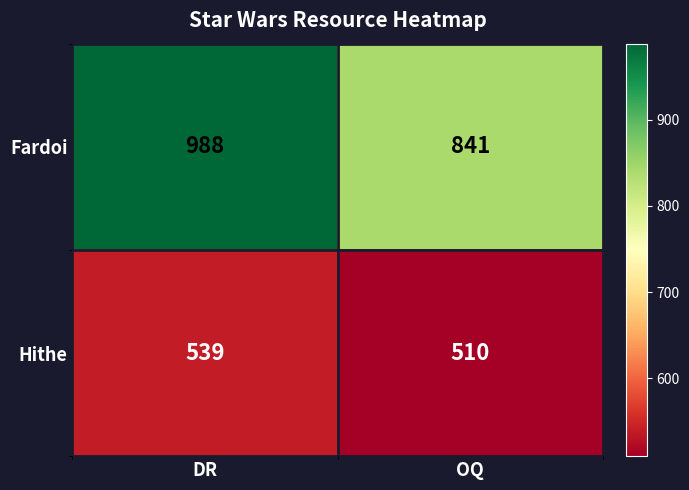

Which category has the lowest value in the Hithe series?

OQ